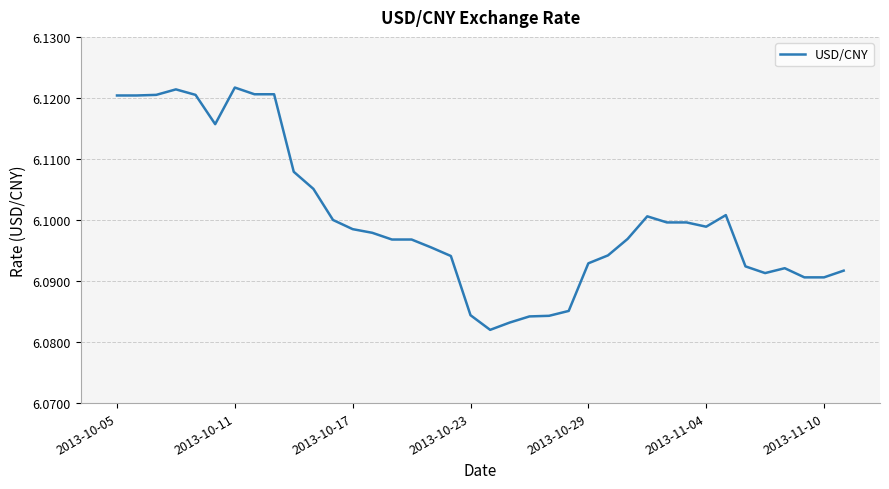

How many lines are shown in the chart?

1